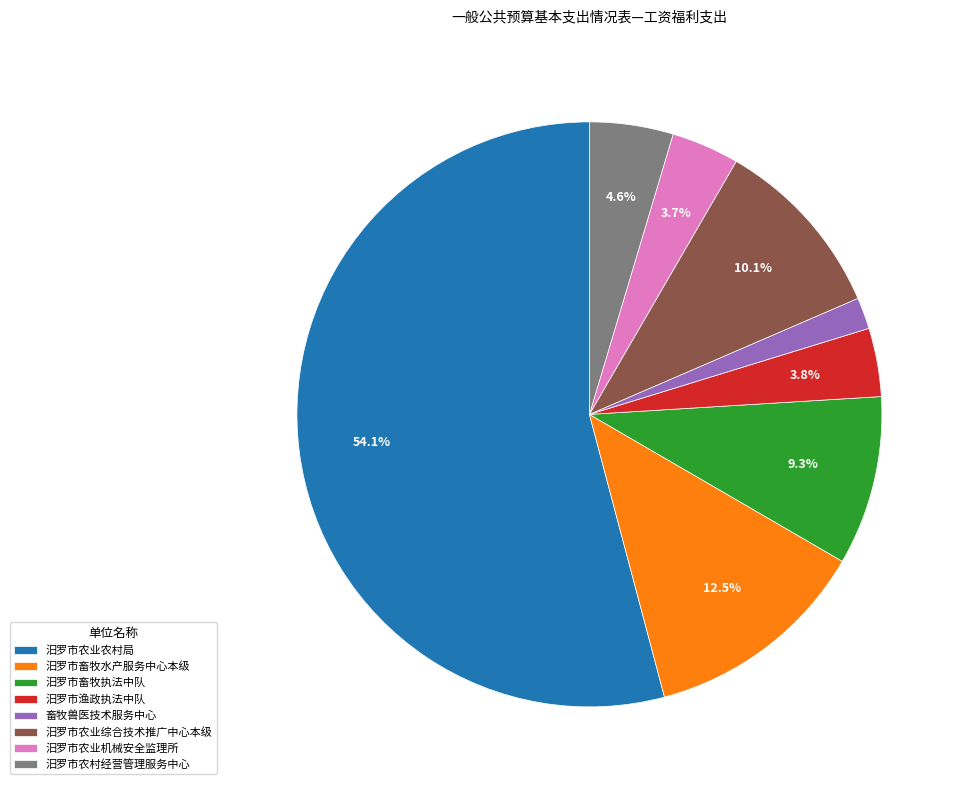

Which slice represents more than half of the pie?

汨罗市农业农村局